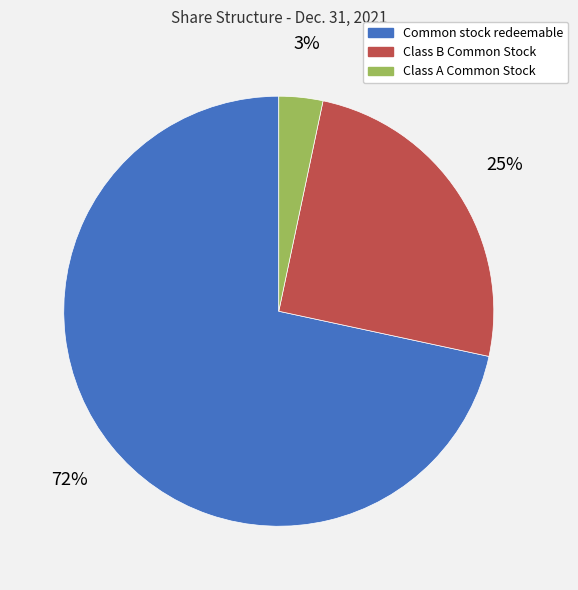

Which has a higher value, Common stock redeemable or Class A Common Stock?

Common stock redeemable